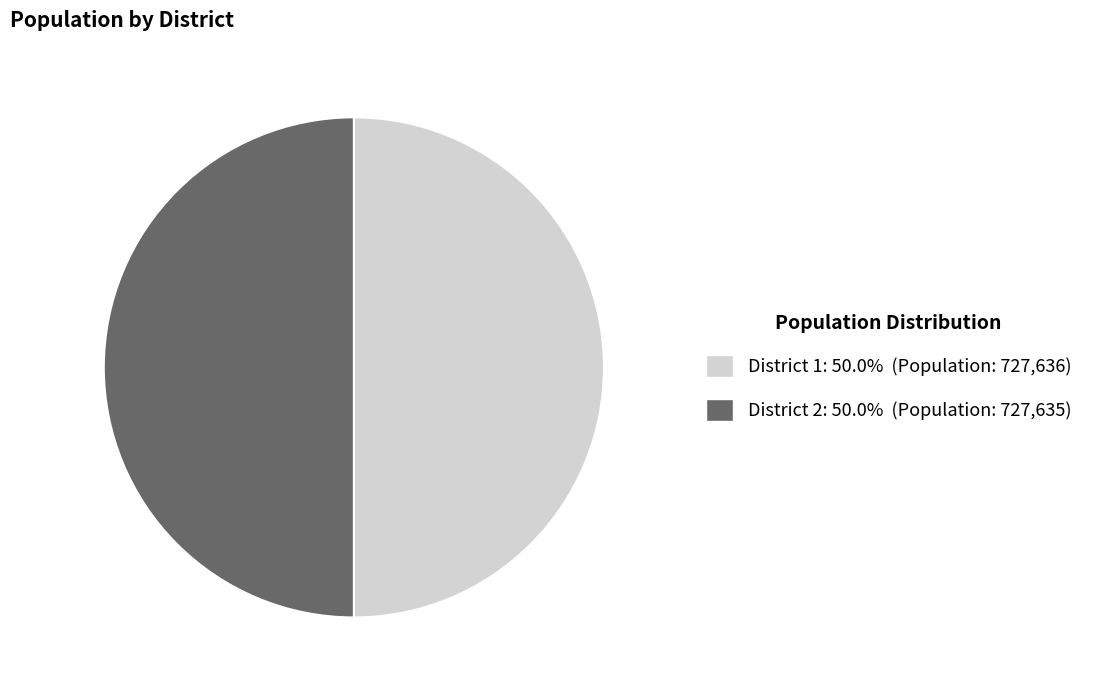

Approximately how many times larger is the value at District 2 compared to District 1?

1.0